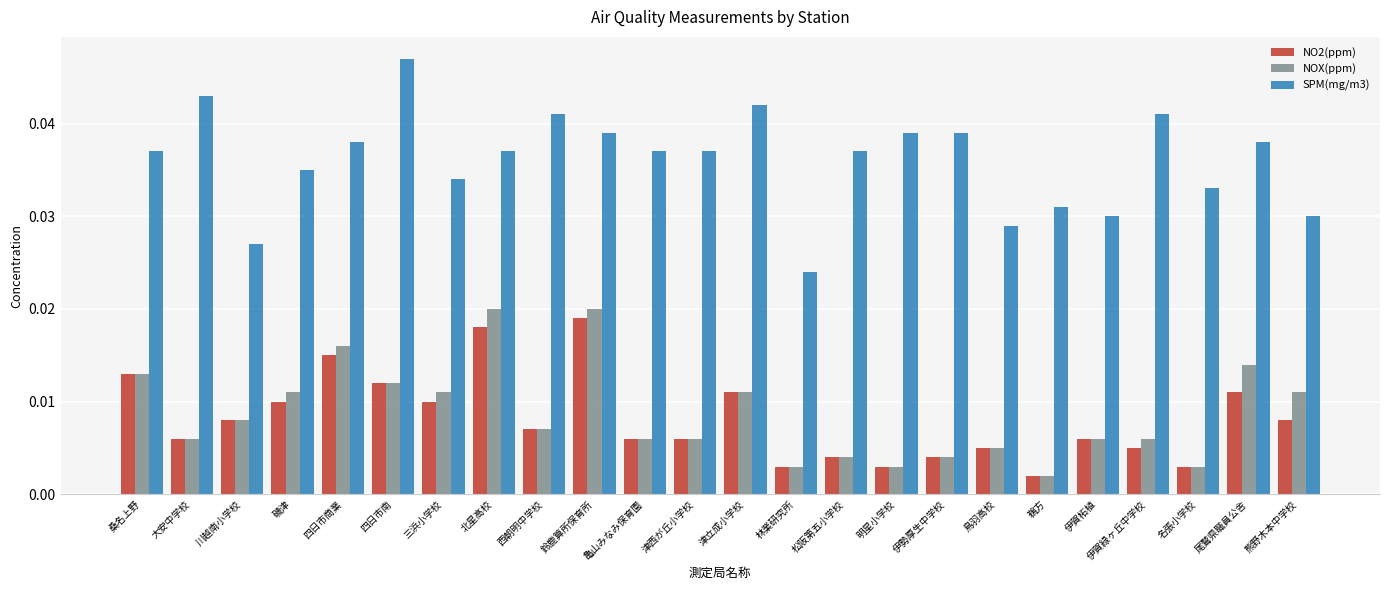

How many NO2(ppm) values are between 0 and 1?

24